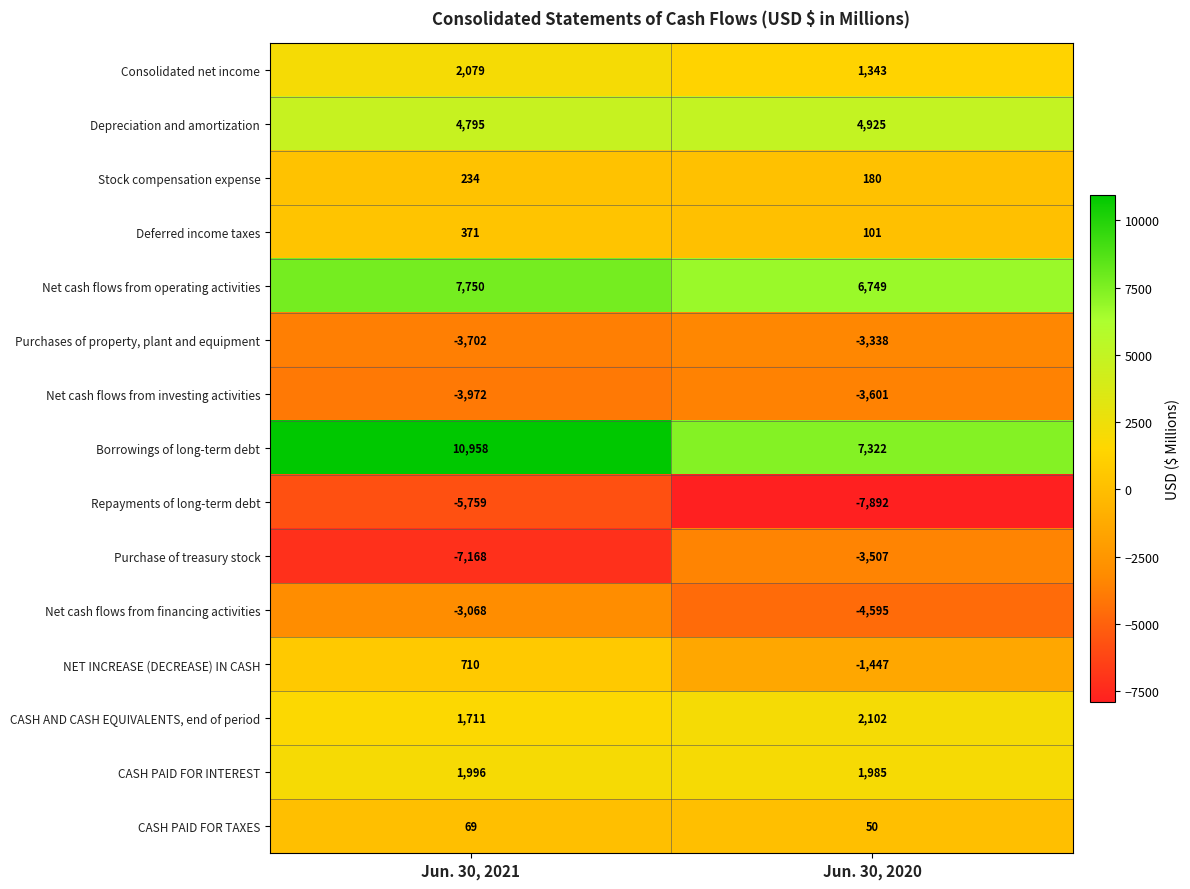

The Deferred income taxes series shows 371 at Jun. 30, 2021. True or false?

True